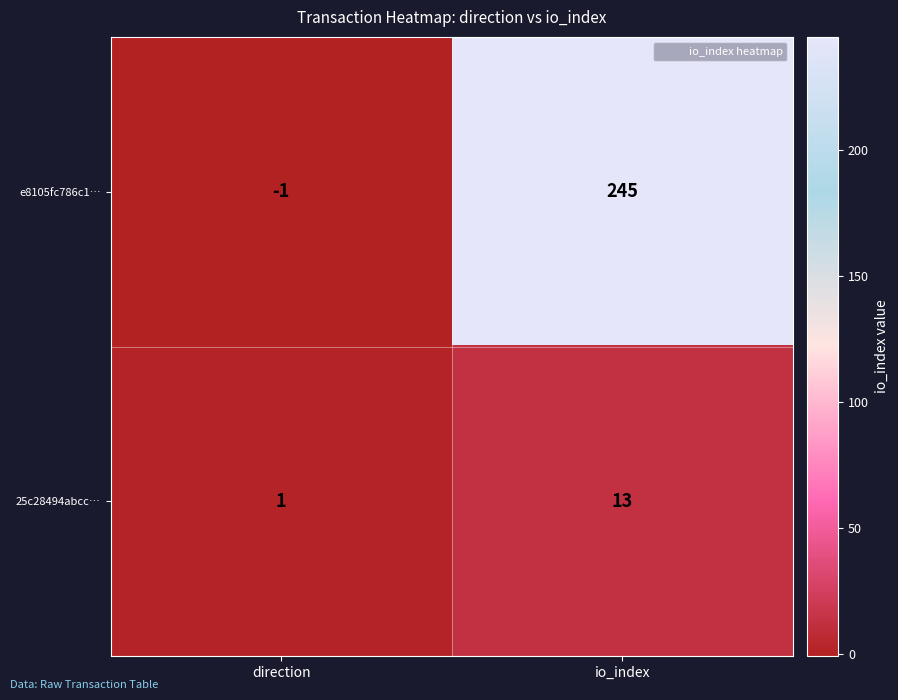

Reading left to right, extract all data points from this chart.

e8105fc786c1…: -1	245
25c28494abcc…: 1	13